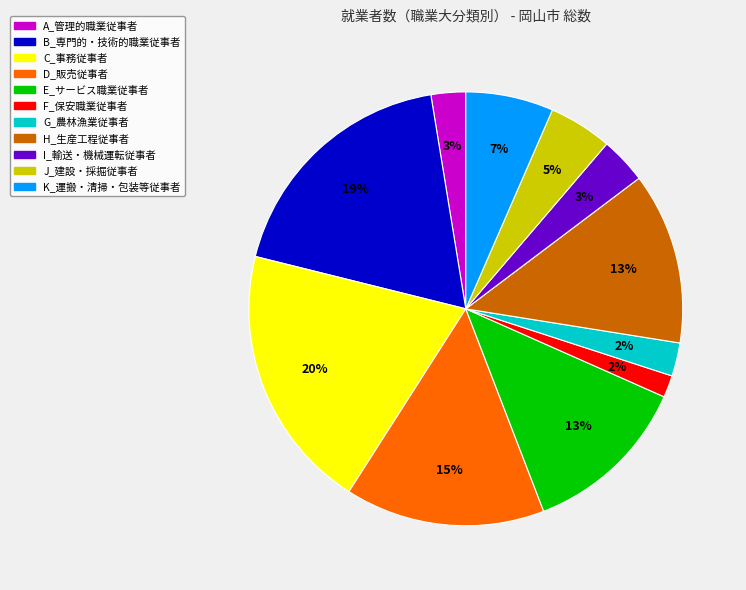

What is the largest slice in the pie chart?

C_事務従事者